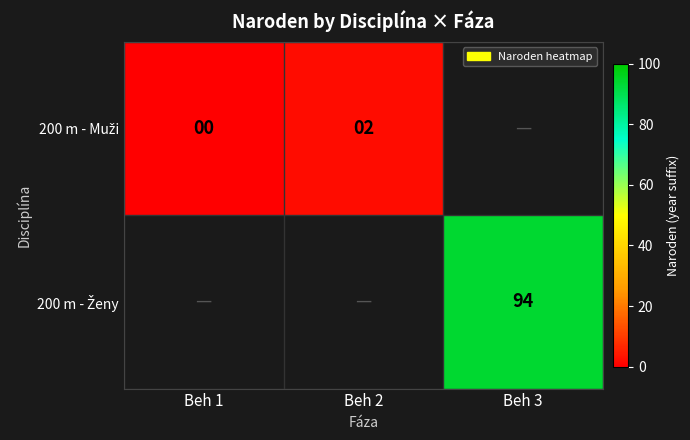

Which series has the widest spread of values?

200 m - Muži